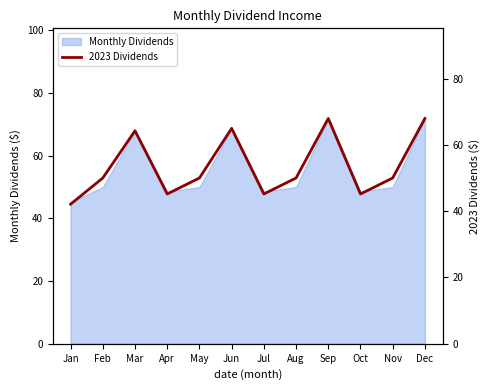

What is the greatest value displayed?

68.0